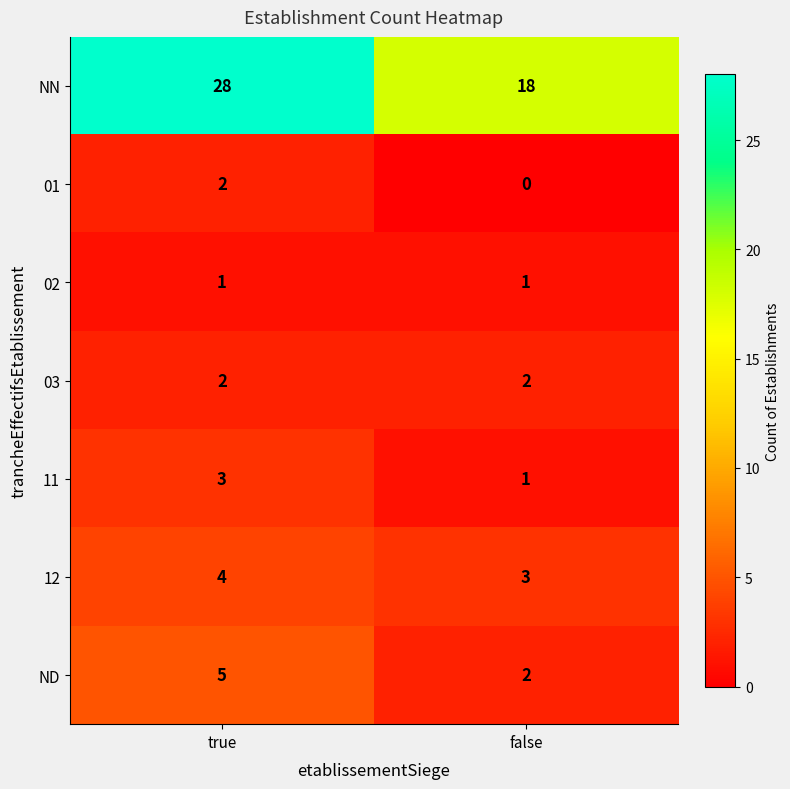

What is the difference between the highest and lowest values at false?

18